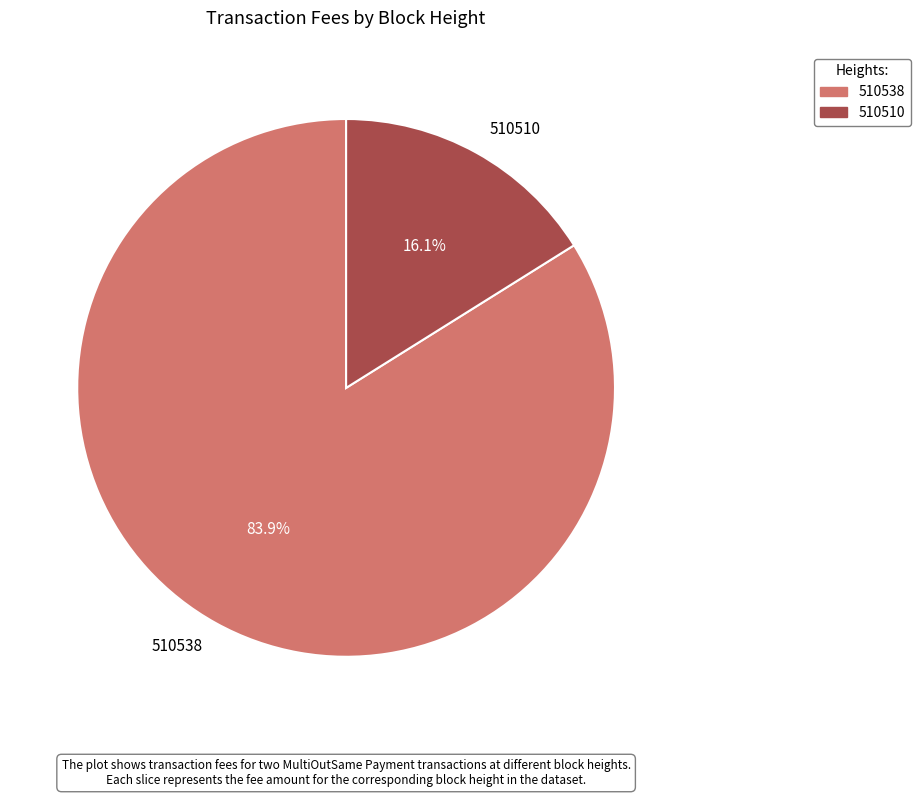

To the nearest percent, what portion does 510538 represent?

84%